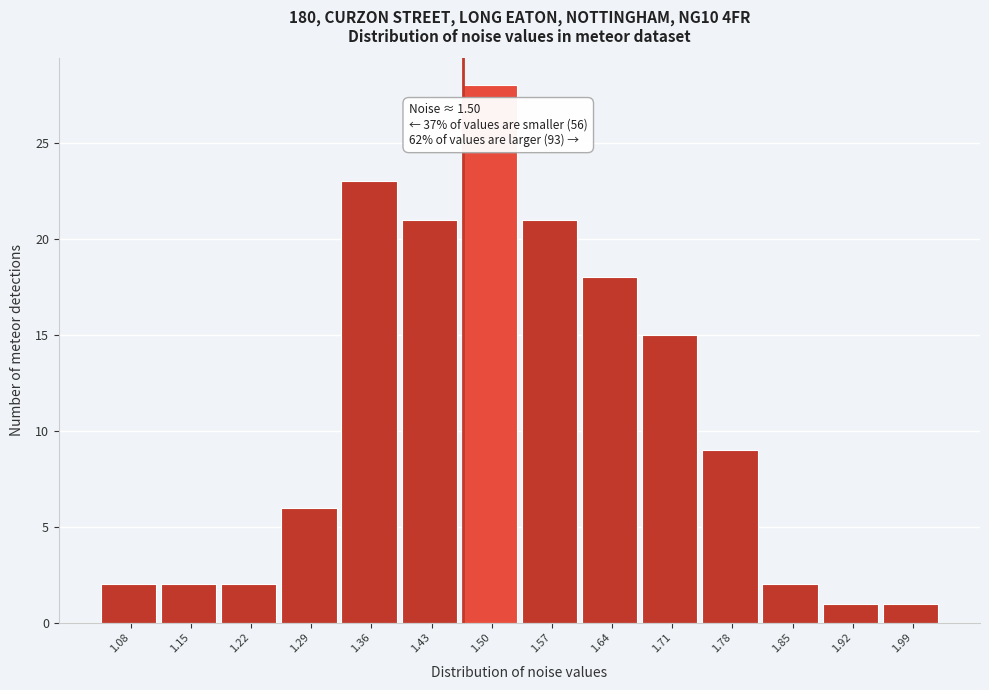

Reading right to left, transcribe all the data shown in this chart.

1	1	2	9	15	18	21	28	21	23	6	2	2	2